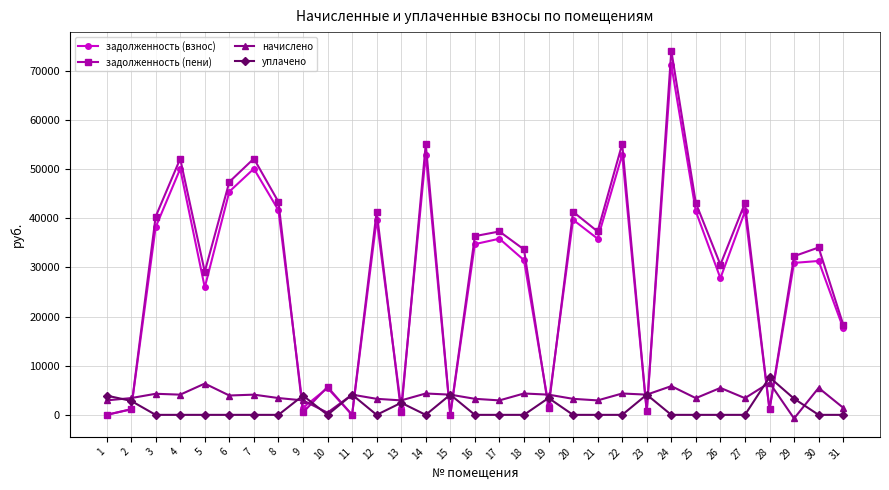

Between 3 and 7, which series saw the biggest shift?

задолженность (взнос)